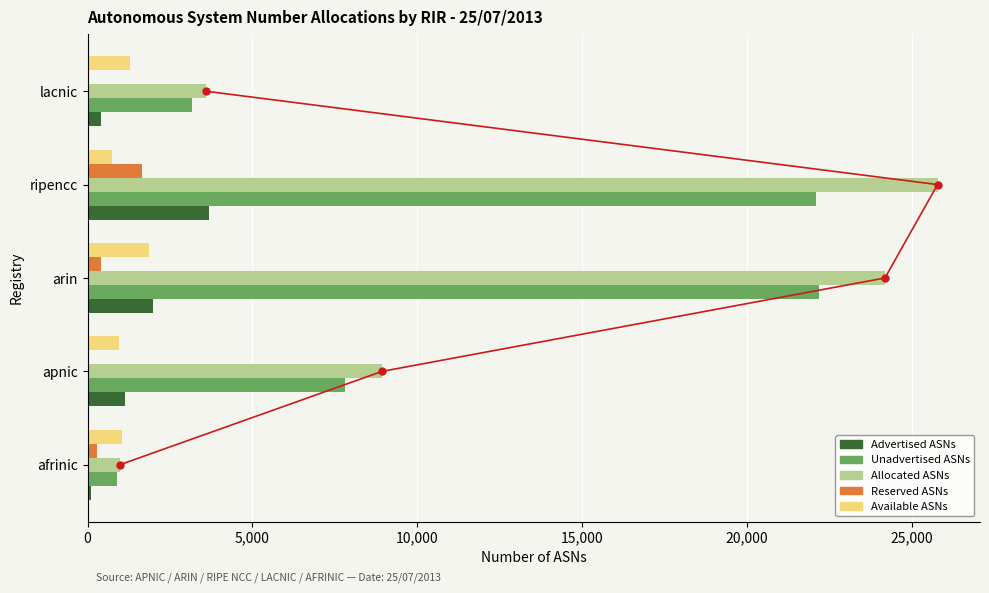

The value of Advertised ASNs at apnic is 1495. True or false?

False